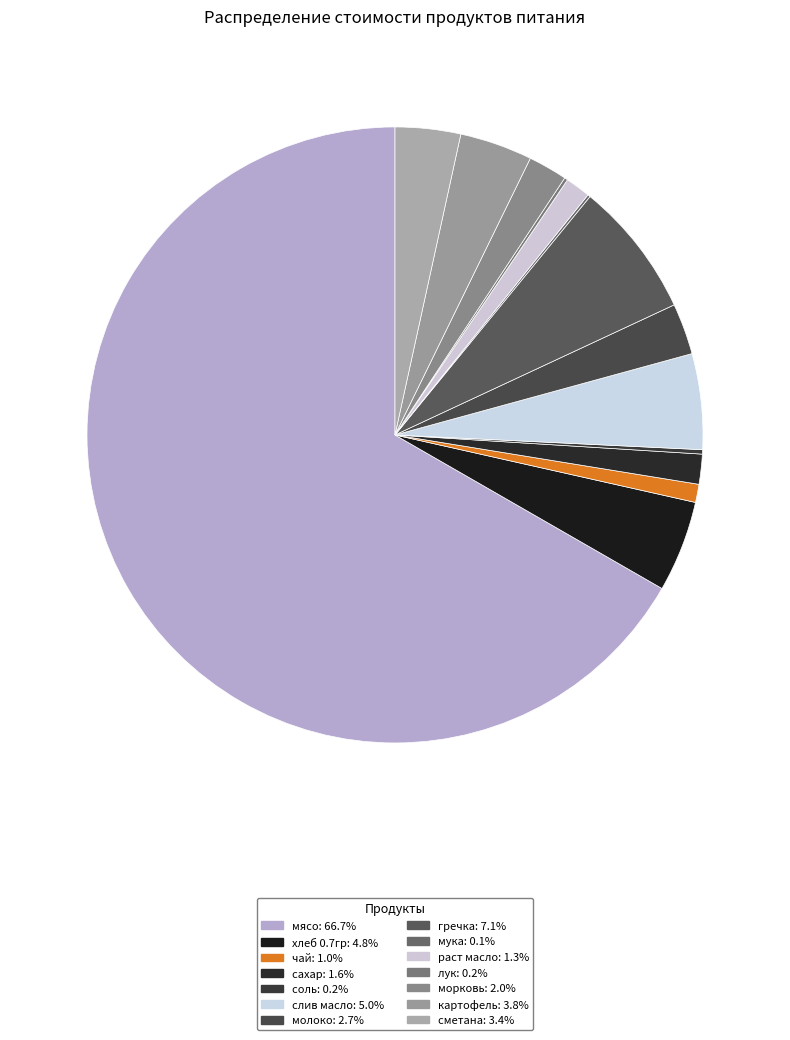

Is картофель the majority of the pie?

No